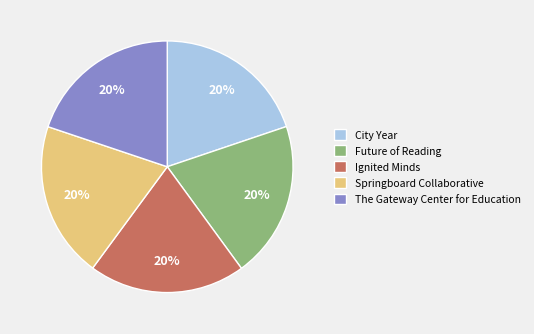

Does City Year represent more than half of the total?

No